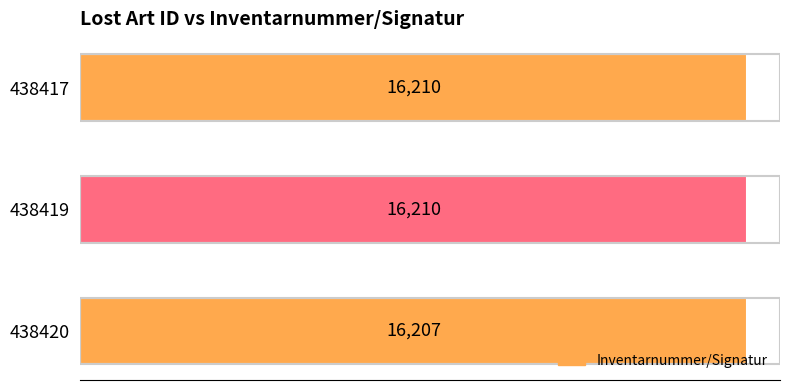

What is the average value?

16209